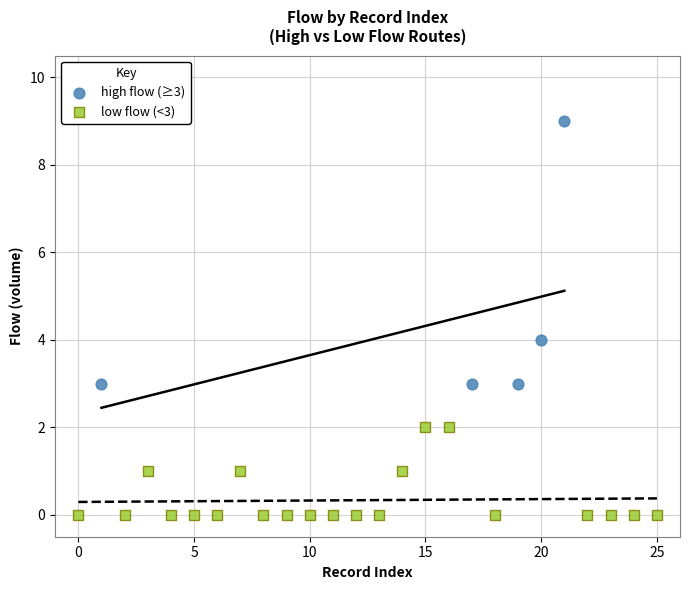

Which series contains the lowest Y value?

low flow (<3)